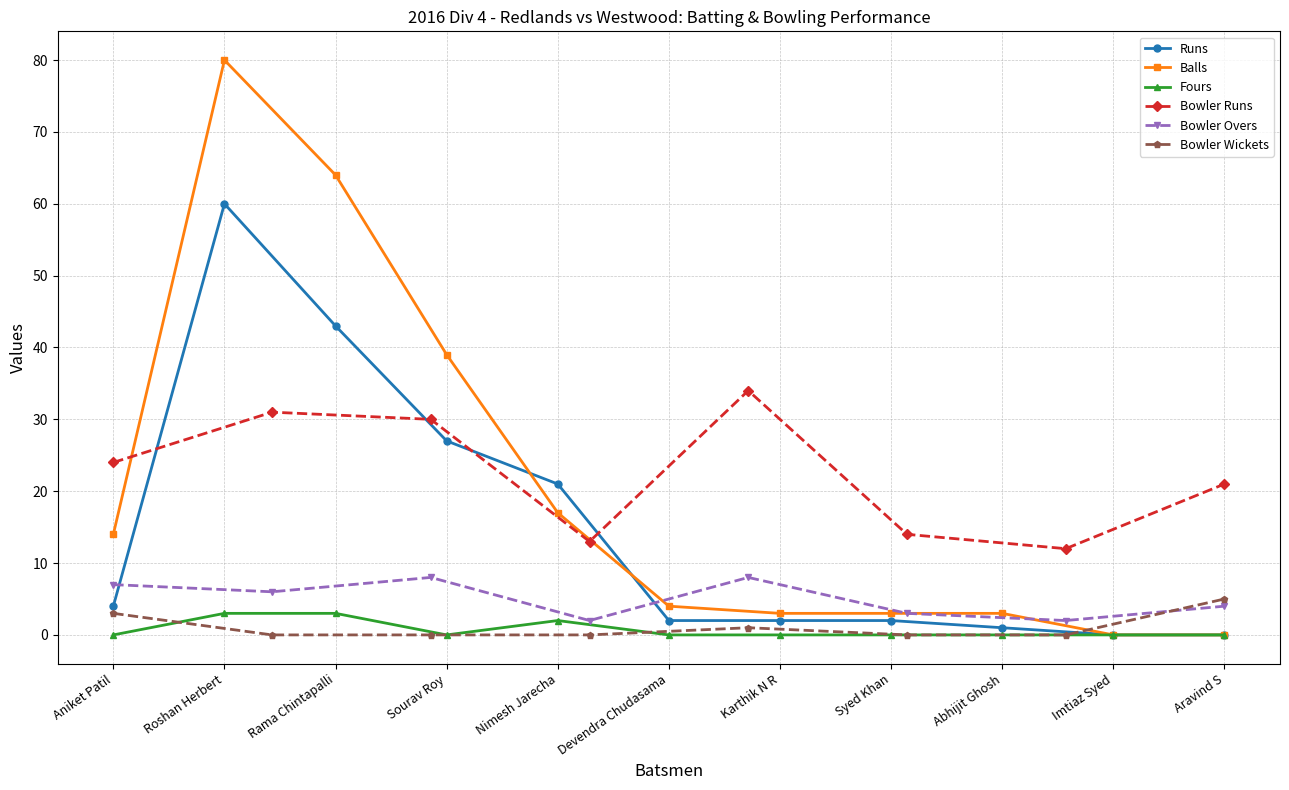

What is the sum of the Redlands Batsmen Fours values at Nimesh Jarecha and Rama Chintapalli?

5